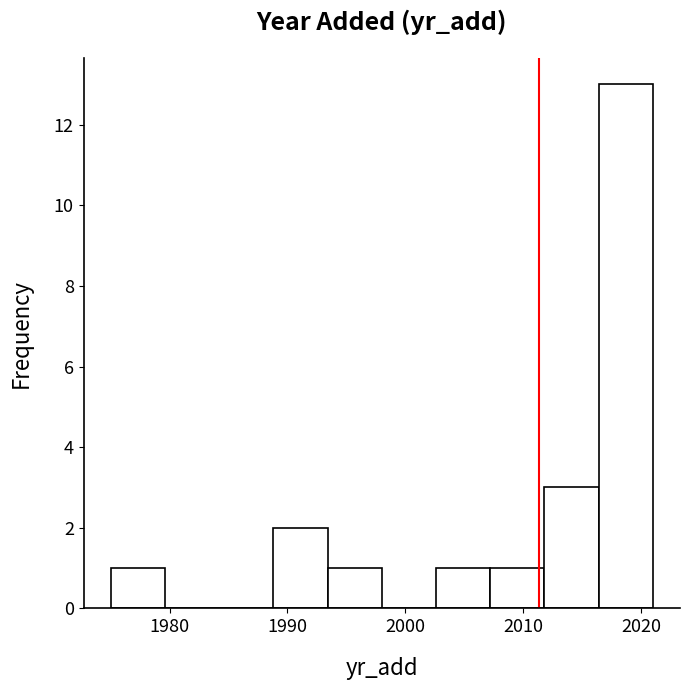

Reading left to right, list every bar in this chart as the range it spans on the x-axis followed by its height. Neither the bar edges nor the heights are printed on the chart, so give them approximately, as read against the axes.

1975.0 to 1979.6: 1
1979.6 to 1984.2: 0
1984.2 to 1988.8: 0
1988.8 to 1993.4: 2
1993.4 to 1998.0: 1
1998.0 to 2002.6: 0
2002.6 to 2007.2: 1
2007.2 to 2011.8: 1
2011.8 to 2016.4: 3
2016.4 to 2021.0: 13